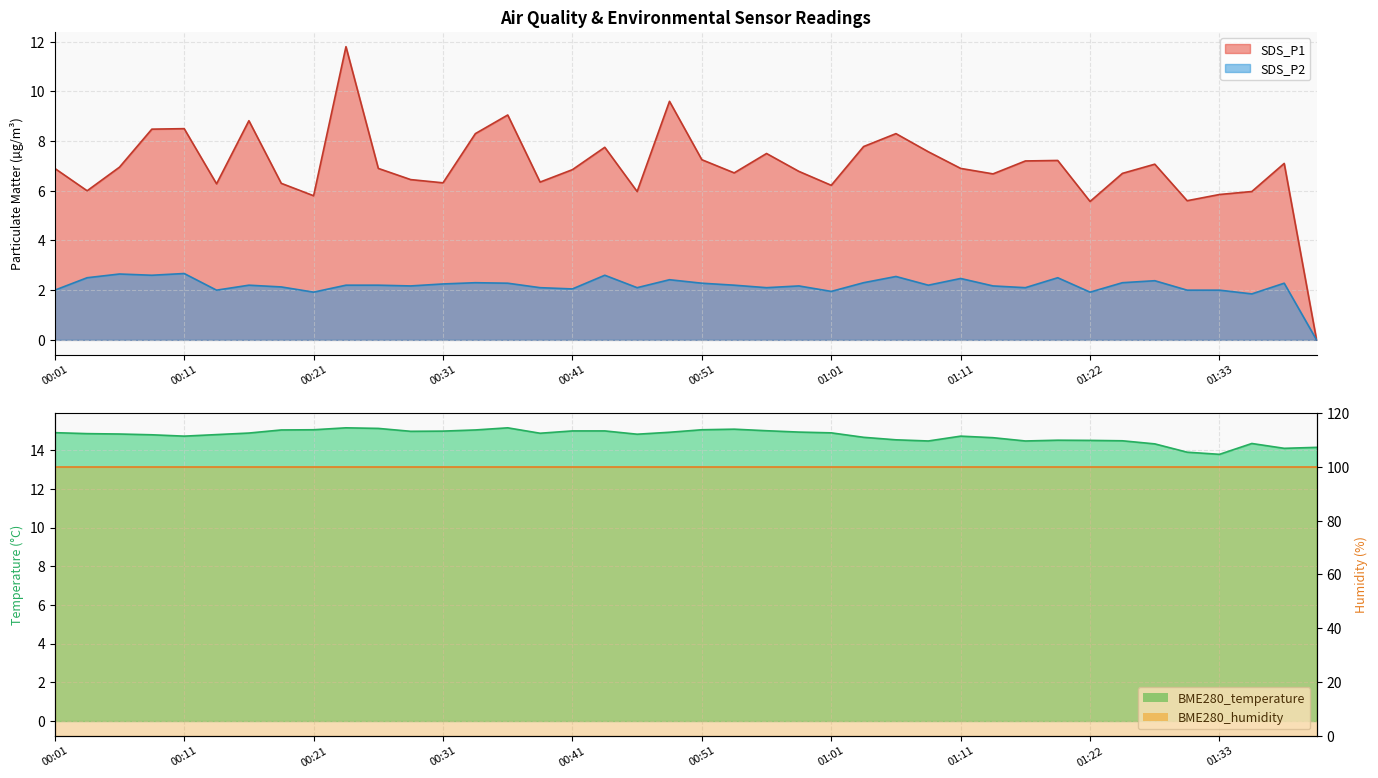

How many values in the SDS_P2 series are below 2?

5